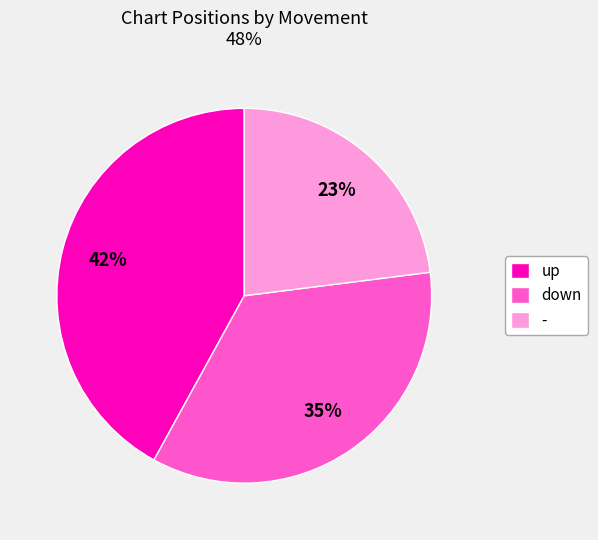

Does up represent more than half of the total?

No